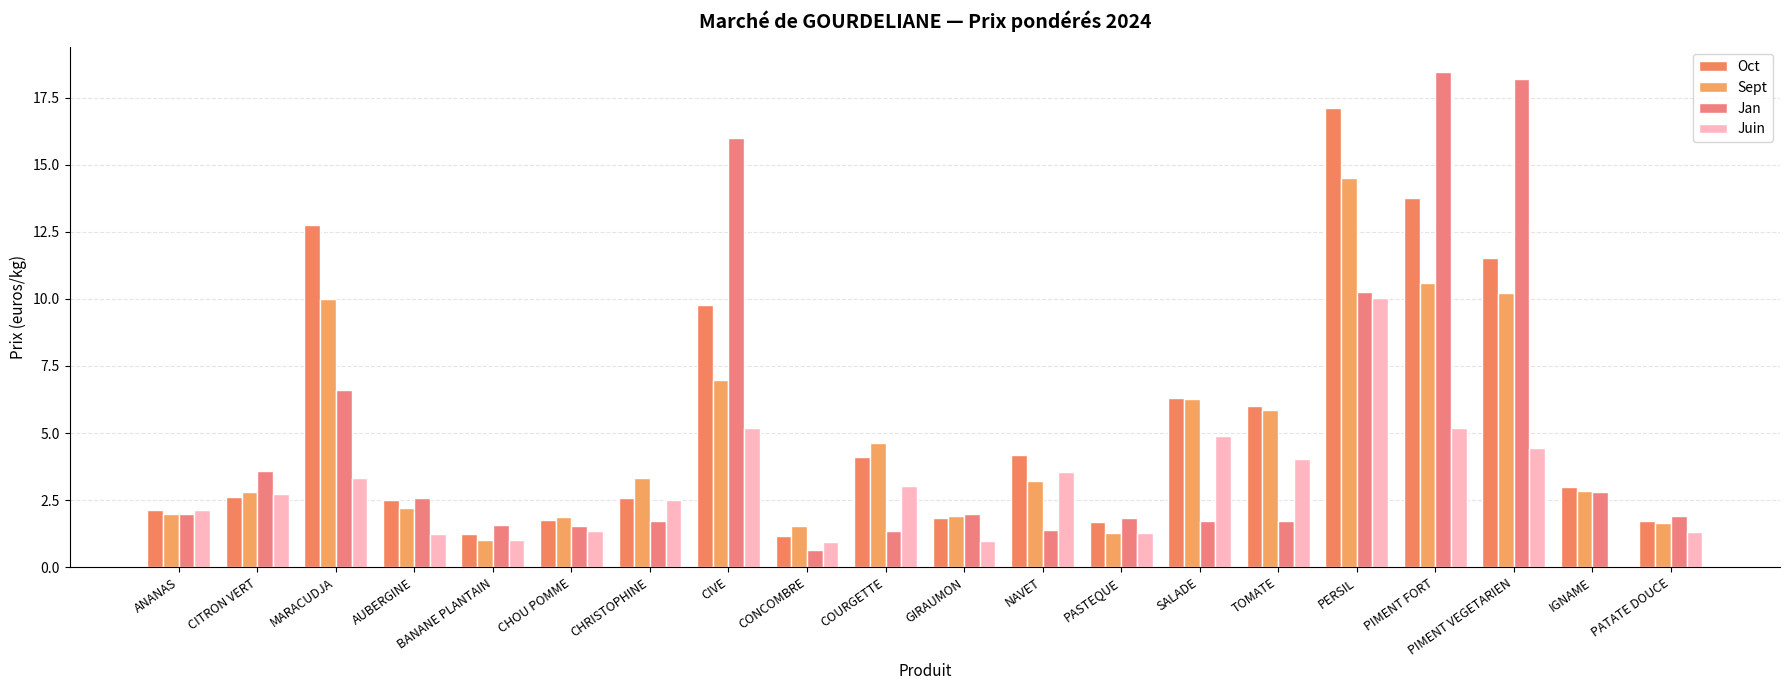

At how many categories does at least one series exceed 16?

4